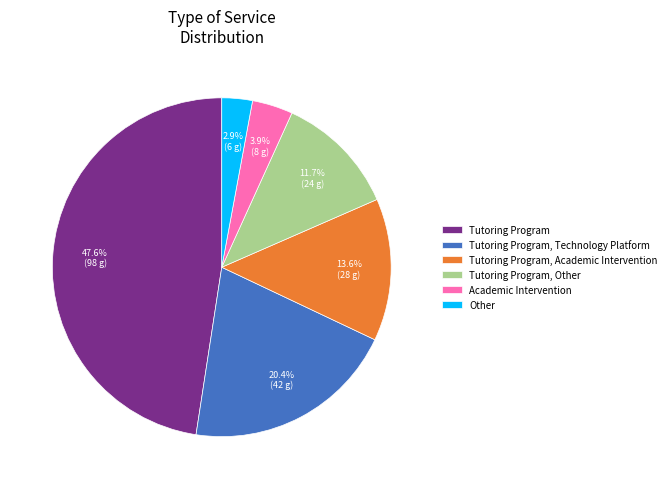

Count the number of slices in the pie.

6